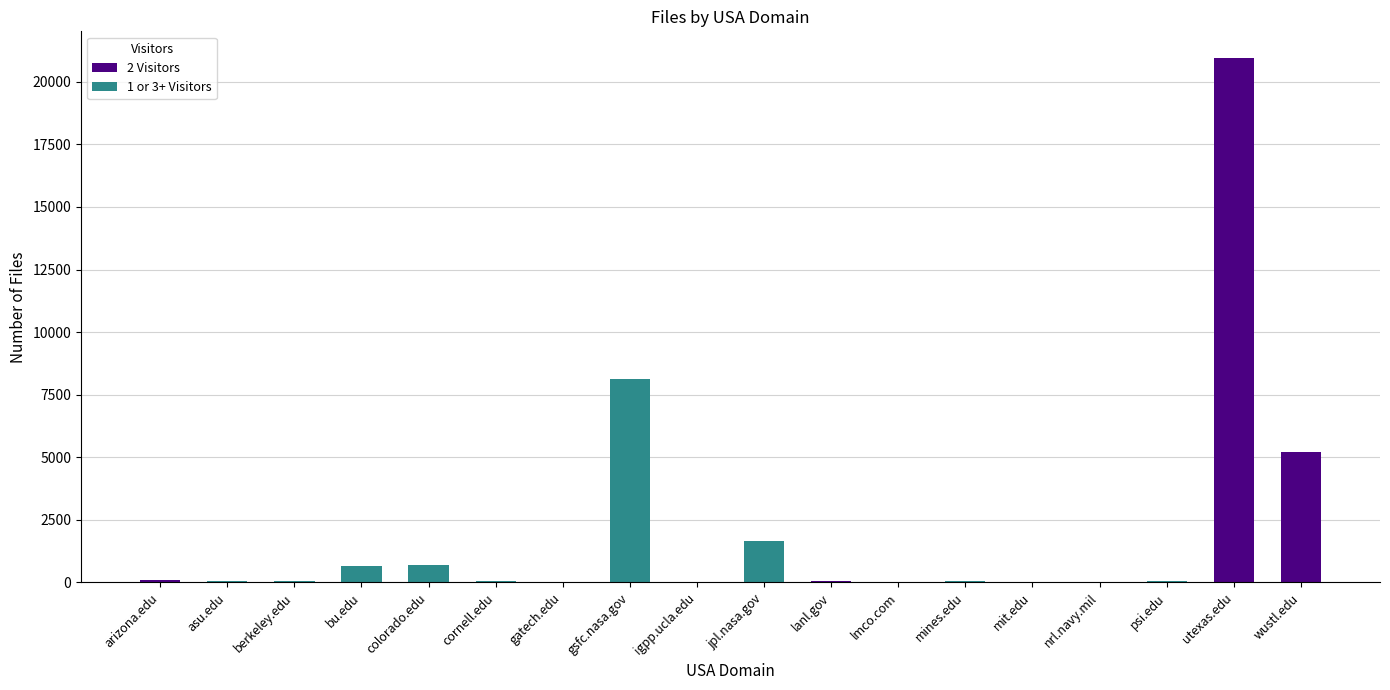

Are the bars horizontal?

No